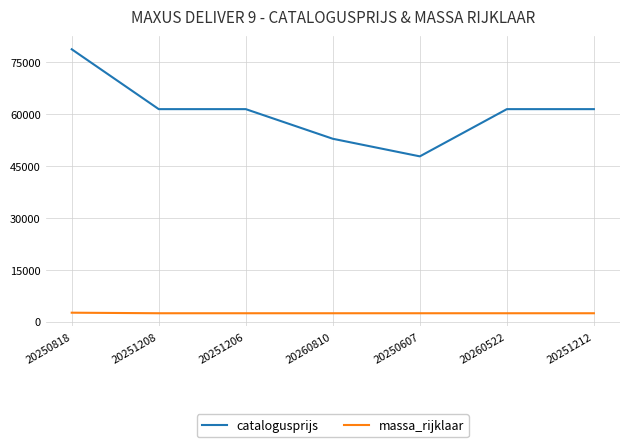

What is the sum of all catalogusprijs values?

424583